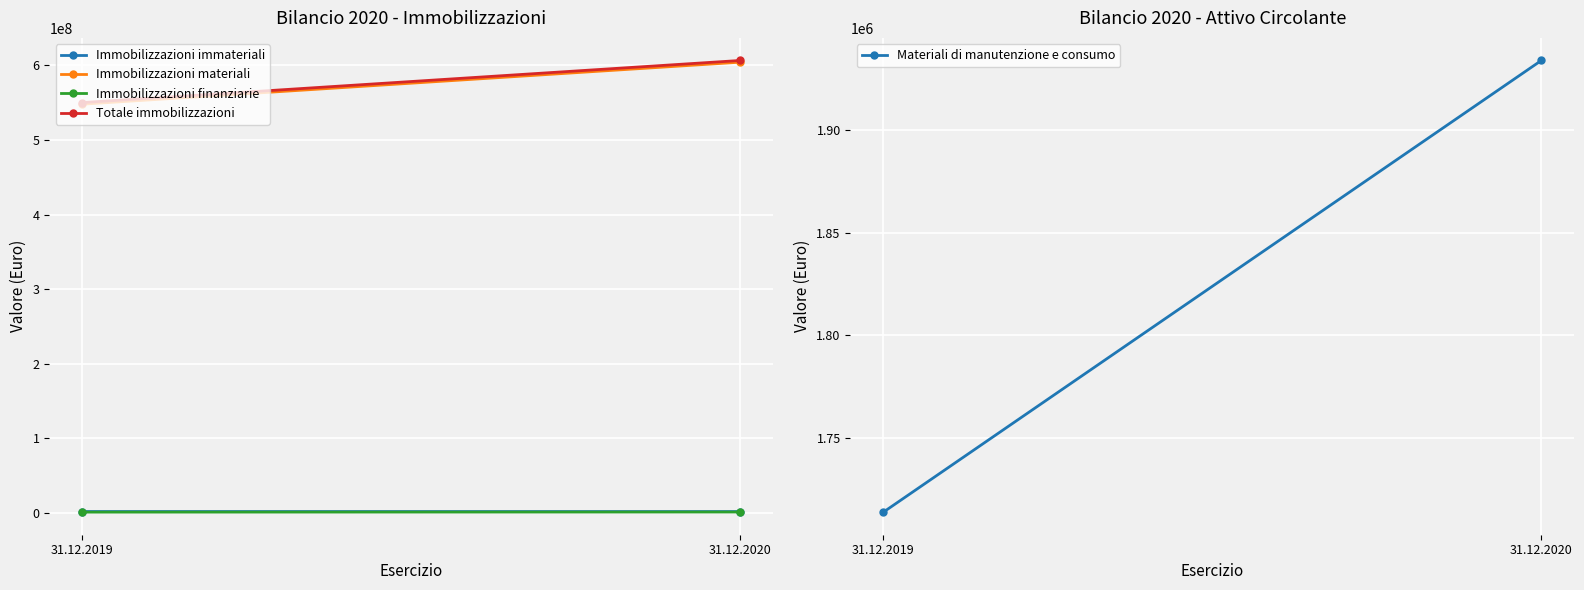

What is the maximum value shown in the chart?

606711478